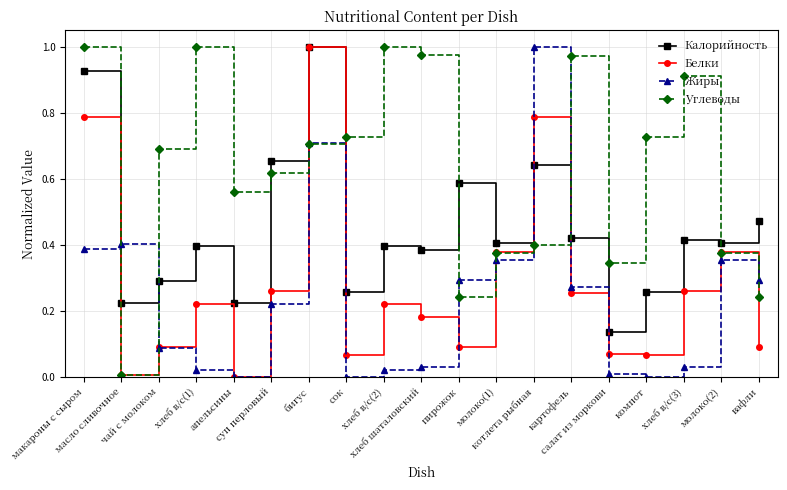

Which series ends up on top after the final intersection of Углеводы and Калорийность?

Калорийность